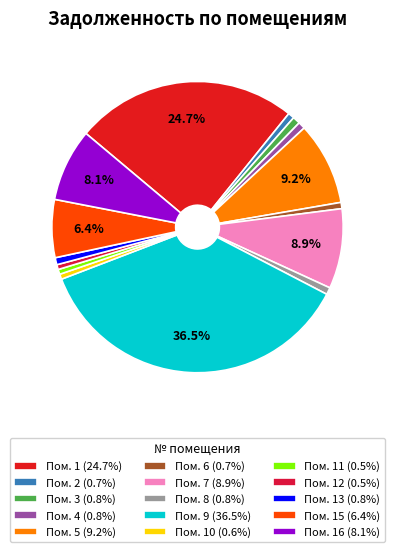

To the nearest percent, what is the difference between the largest and smallest slice percentages?

36%